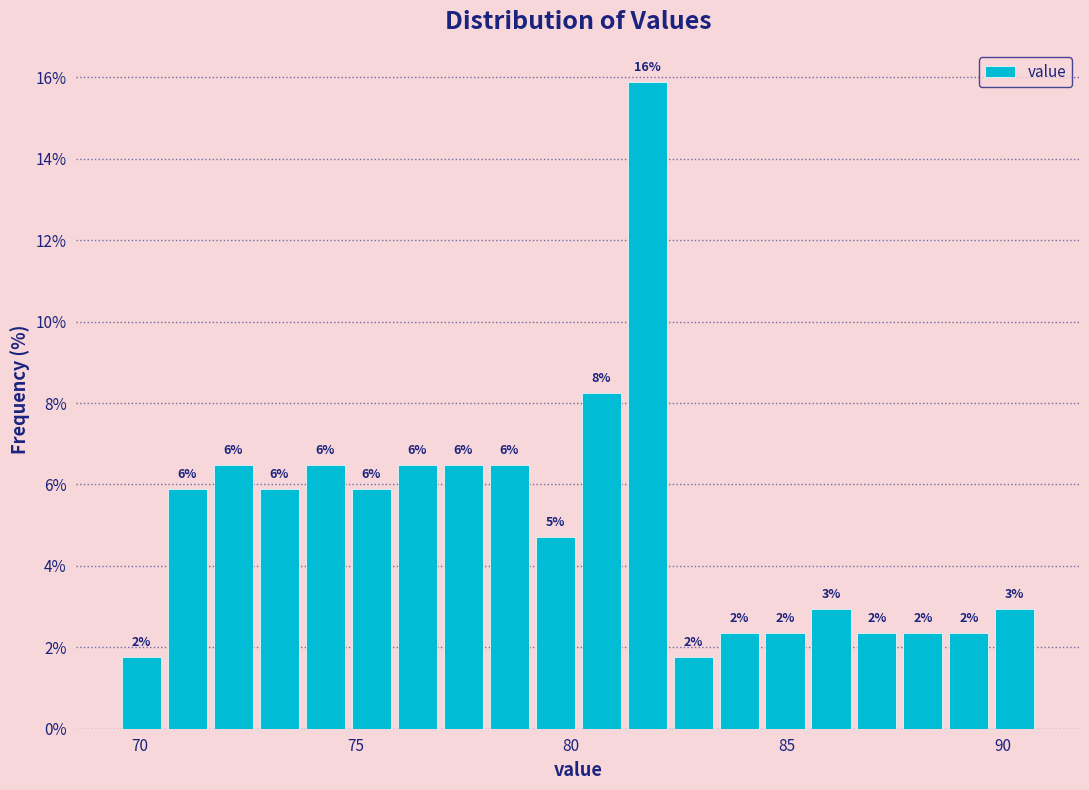

Around what value on the x-axis is the tallest bar? Give the approximate position of its centre, as read against the axis.

82.0